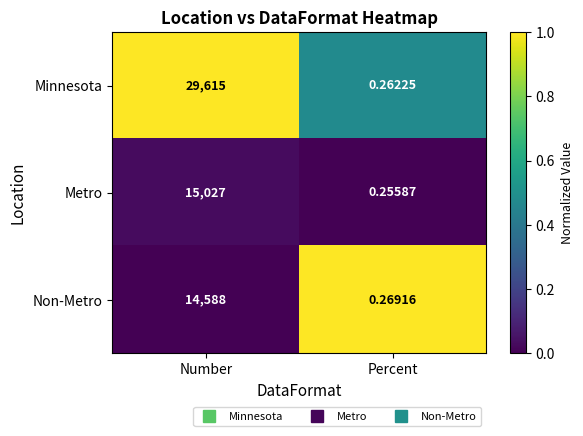

What is the spread (max minus min) of values at Number?

15027.0